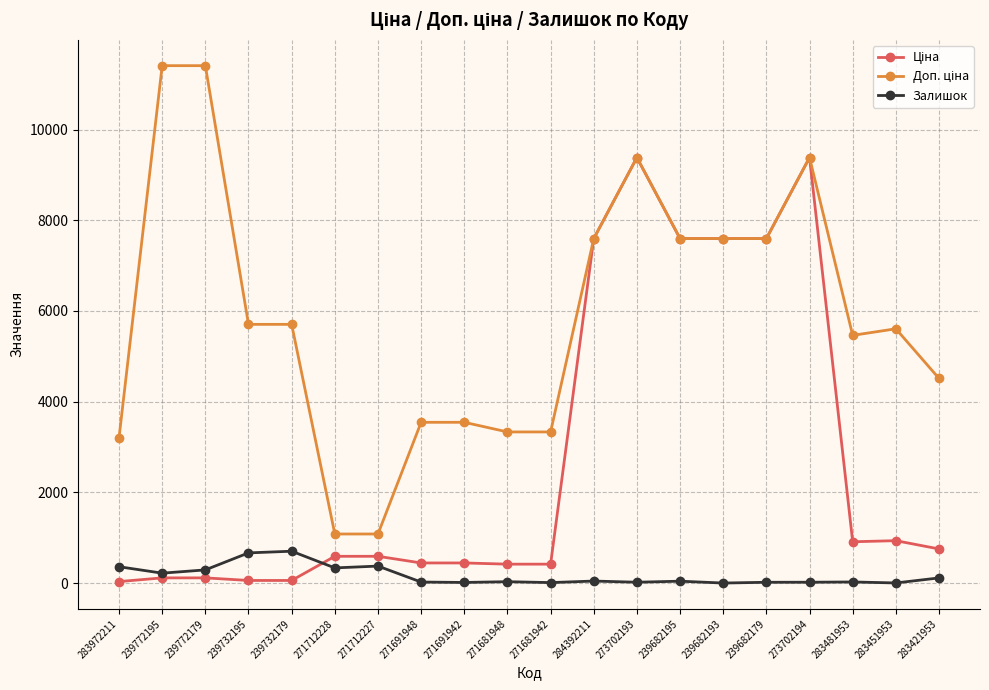

In Залишок, how many points are higher than both neighbors (excluding endpoints)?

6